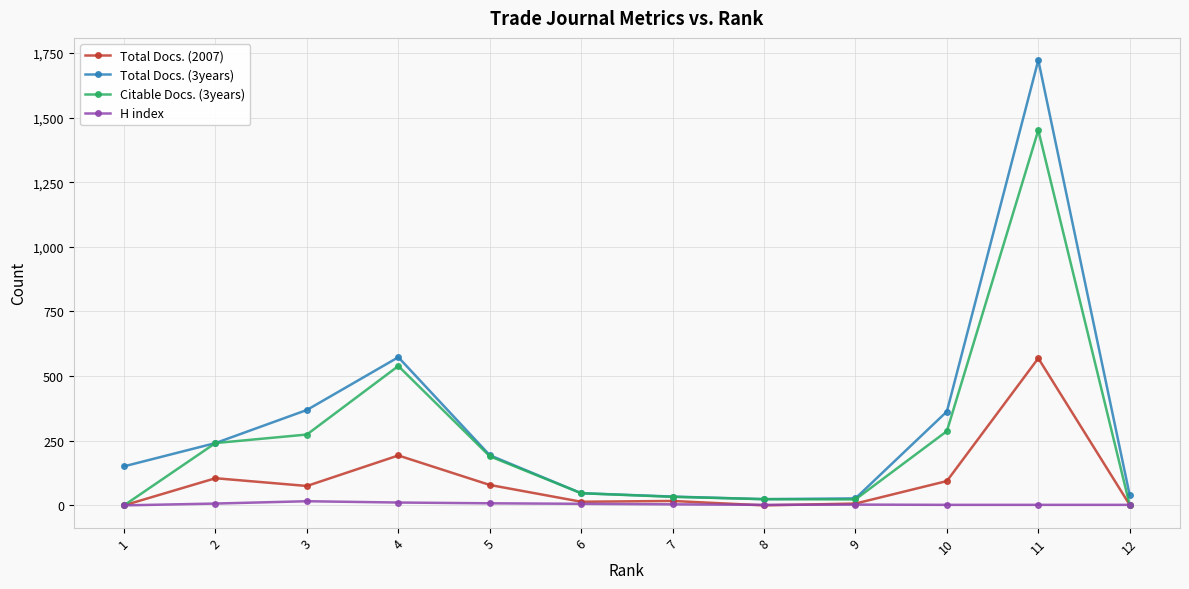

Is the value of Total Docs. (3years) at 11 greater than the value of Total Docs. (2007) at 7?

Yes